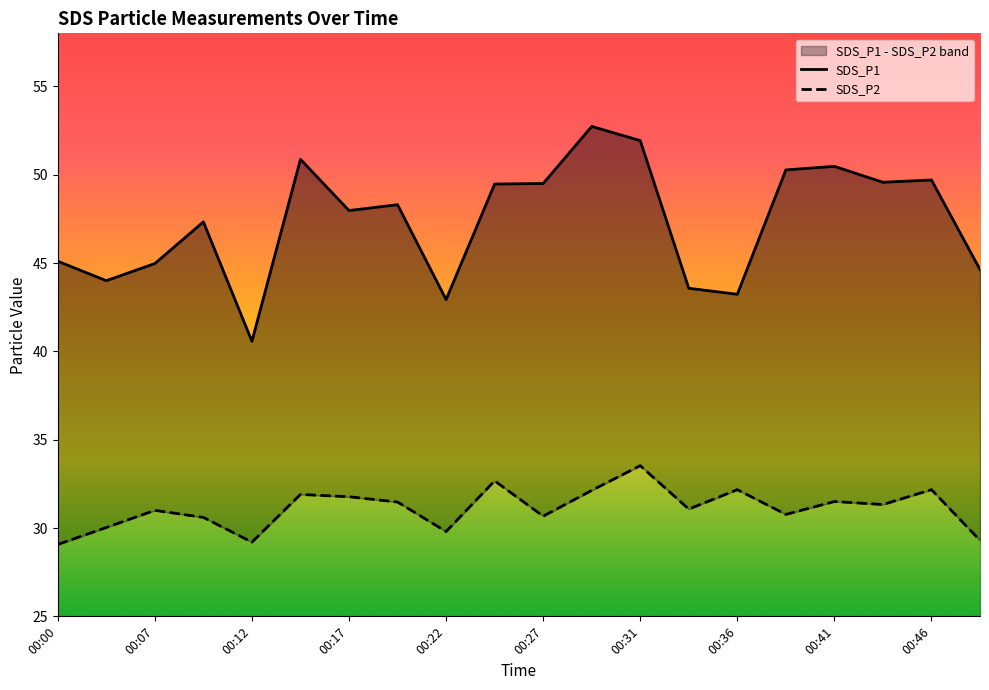

What is the sum of the SDS_P2 values at 00:24 and 00:34?

63.7